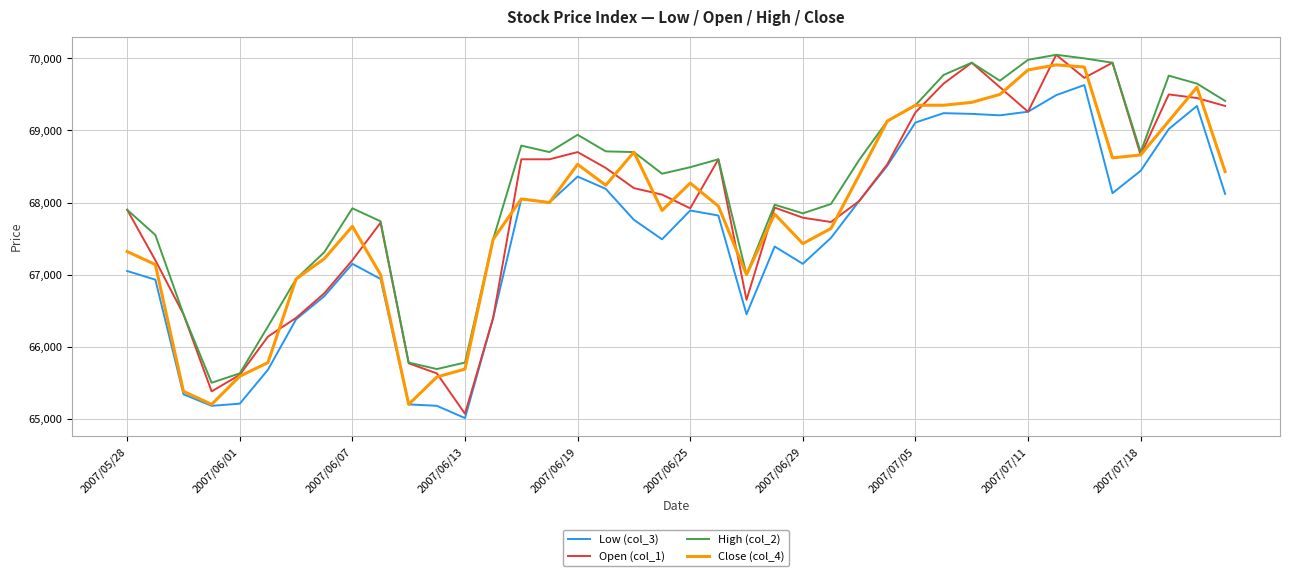

Which series has the largest total across all categories?

High (col_2)